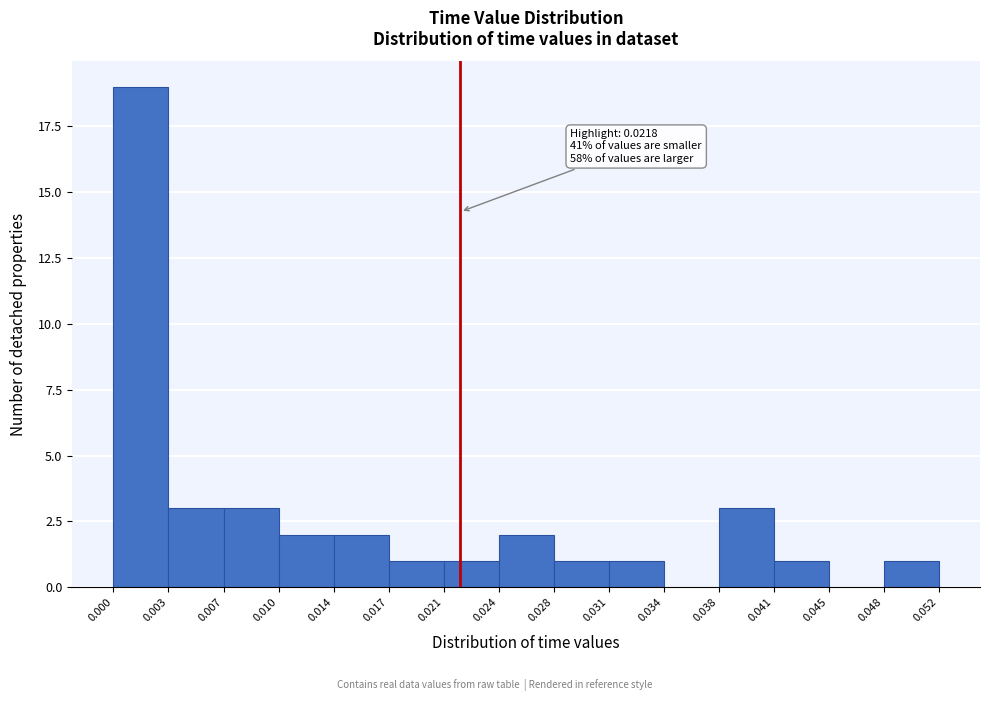

Over which range of the x-axis is the bar tallest?

0.000 to 0.003